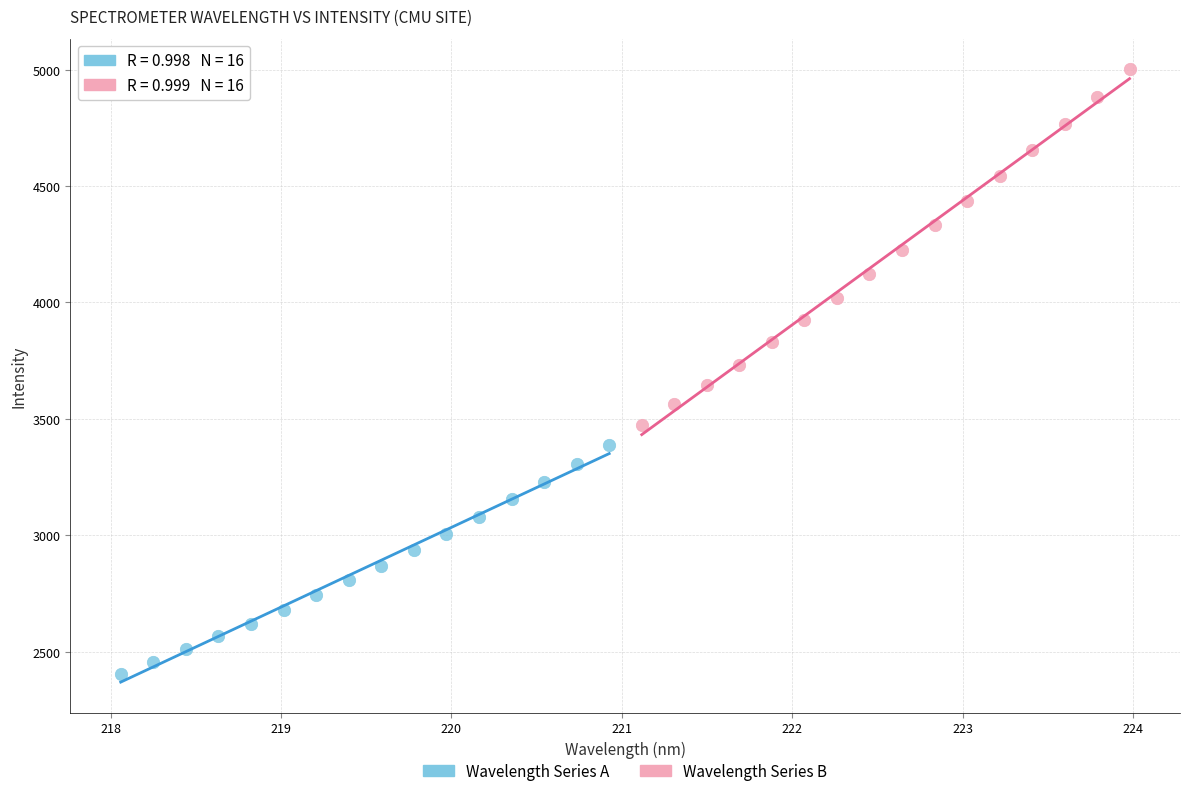

Which series reaches the maximum Y coordinate?

Wavelength Series B